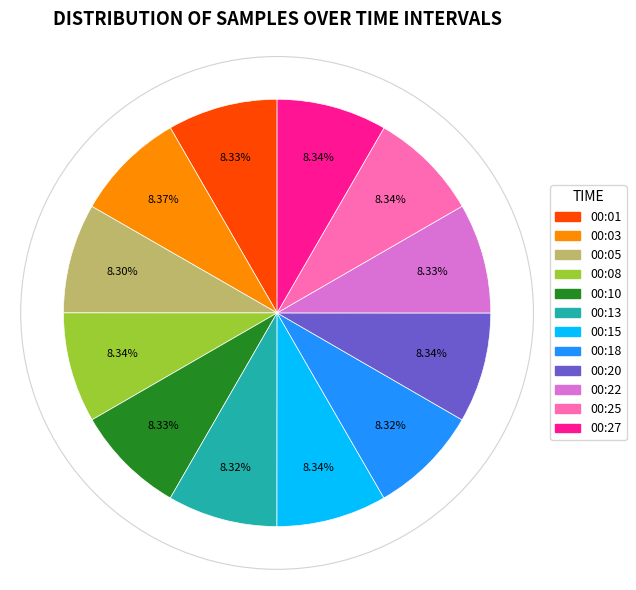

Does any single category account for the majority?

No